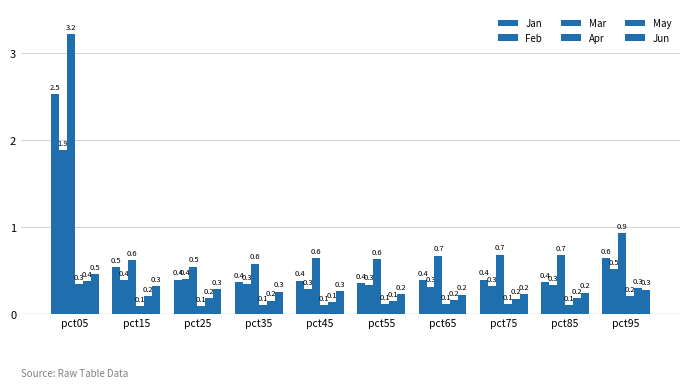

How many bars are there in total?

60